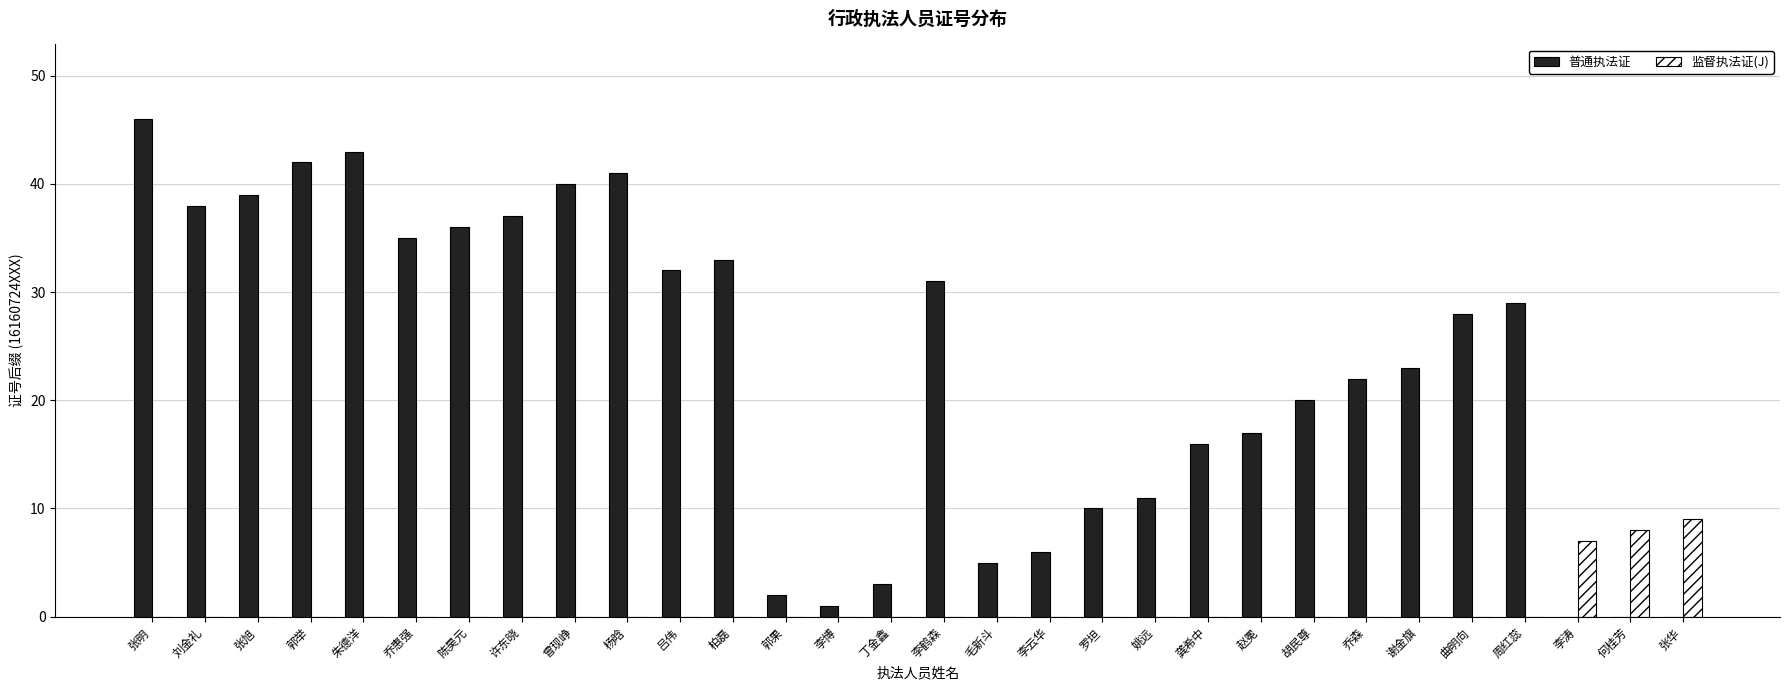

True or false: 监督执法证(J) has a value of 0 at 李博.

True